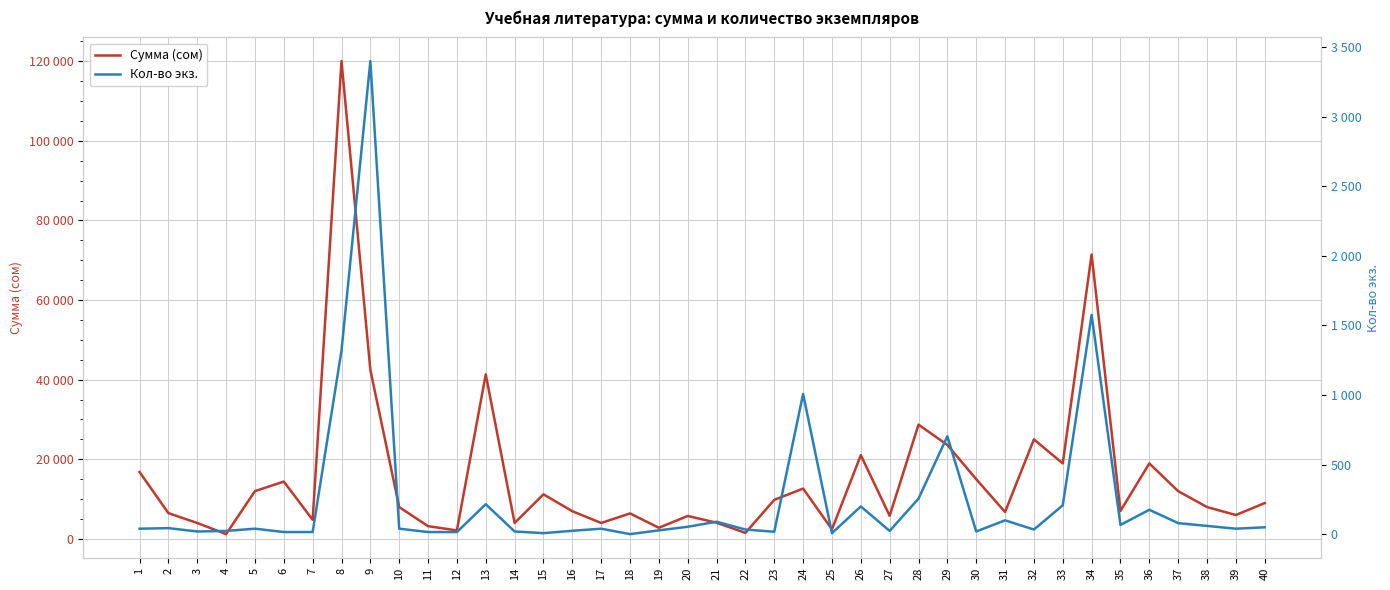

What value does the Кол-во экз. series have at 21?

90.0